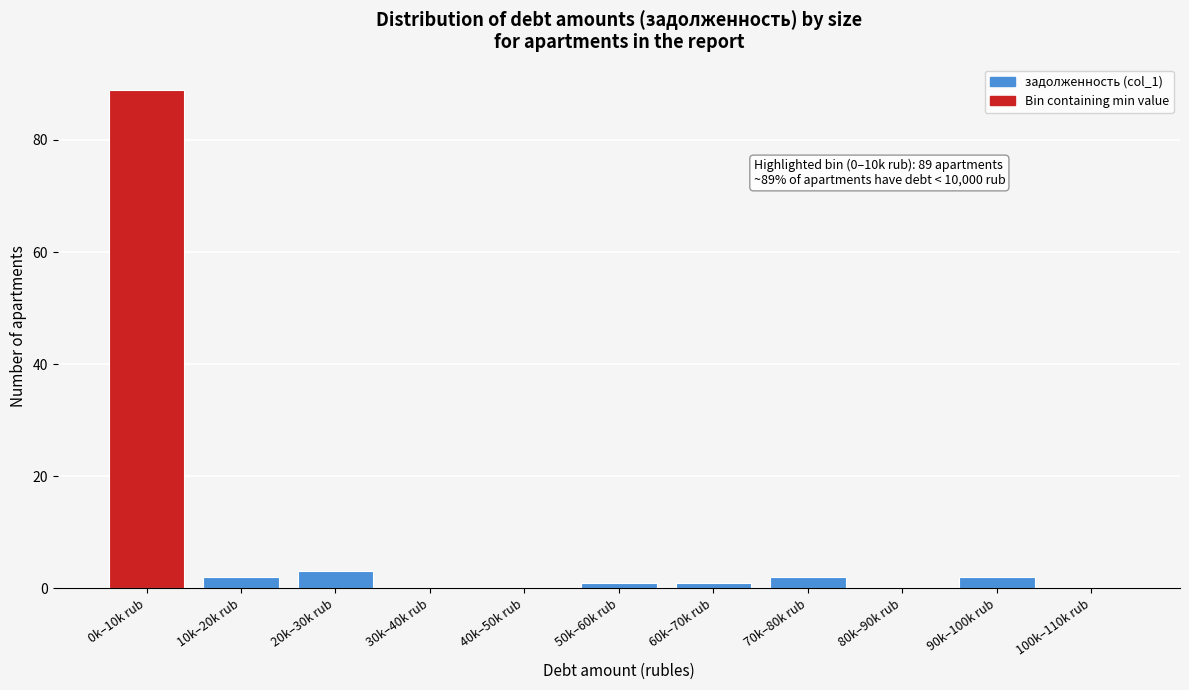

Reading right to left, transcribe all the data shown in this chart.

100k–110k rub=0	90k–100k rub=2	80k–90k rub=0	70k–80k rub=2	60k–70k rub=1	50k–60k rub=1	40k–50k rub=0	30k–40k rub=0	20k–30k rub=3	10k–20k rub=2	0k–10k rub=89